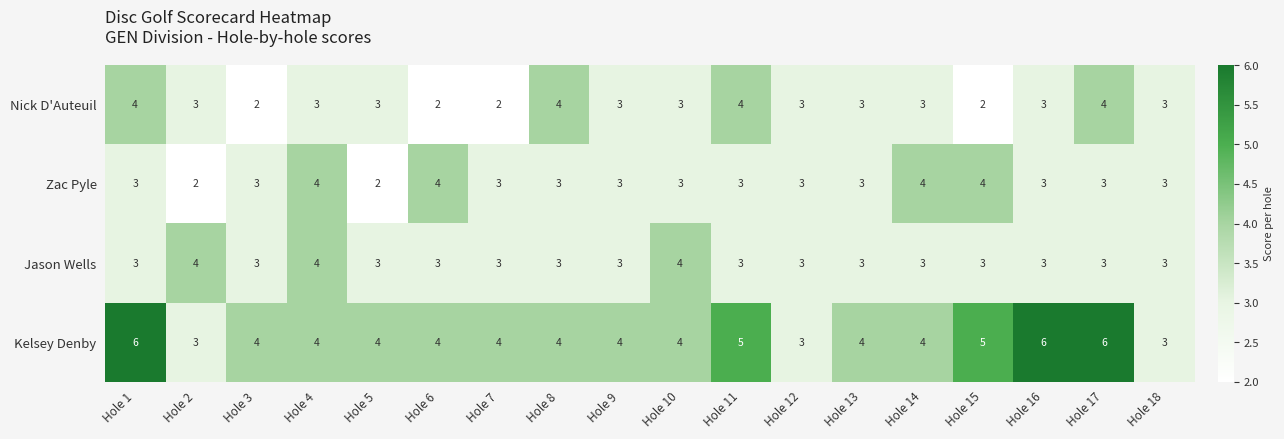

Which series has the largest range (max minus min)?

Kelsey Denby